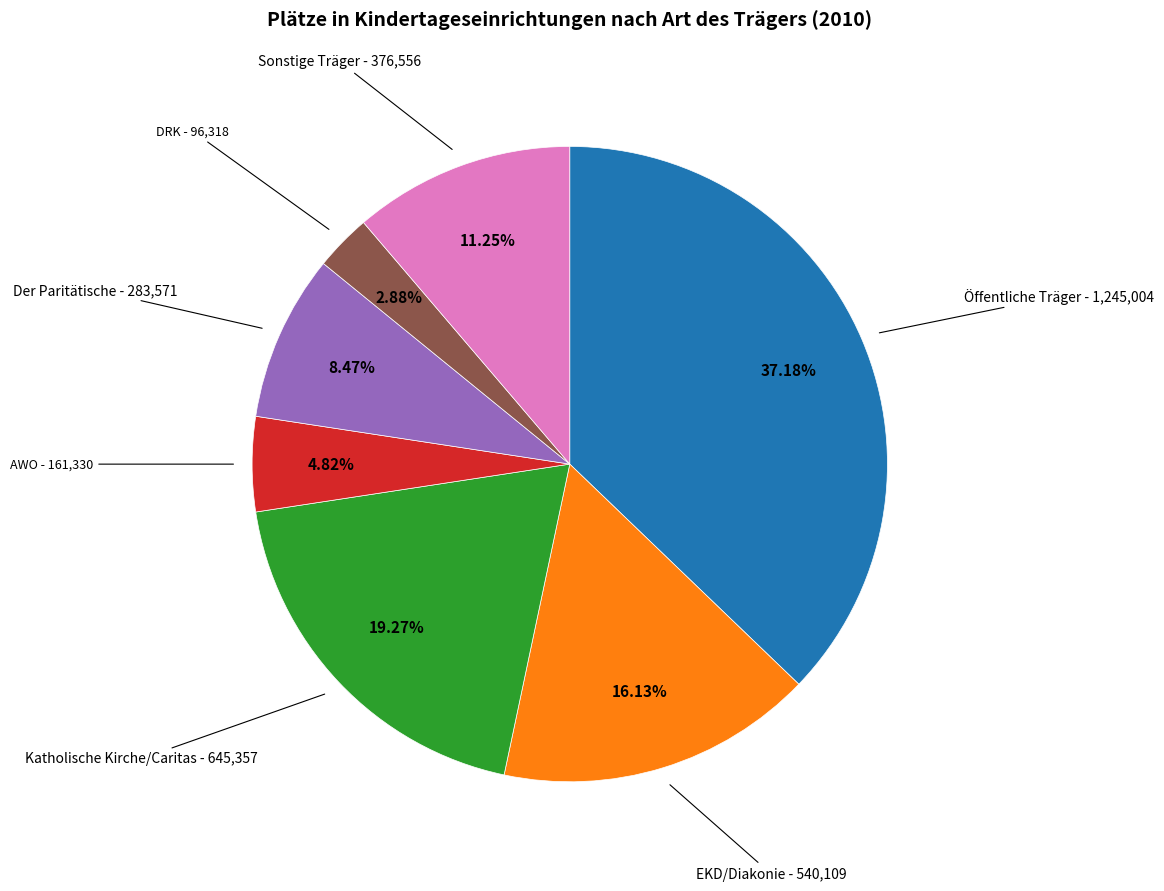

Combined, what portion of the pie is Der Paritätische and EKD/Diakonie?

24.6%